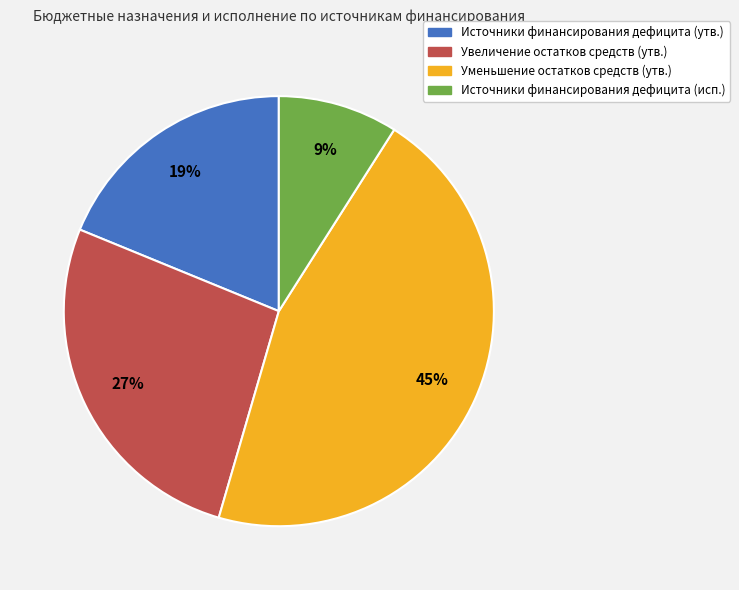

To the nearest percent, what is the average slice percentage?

25%